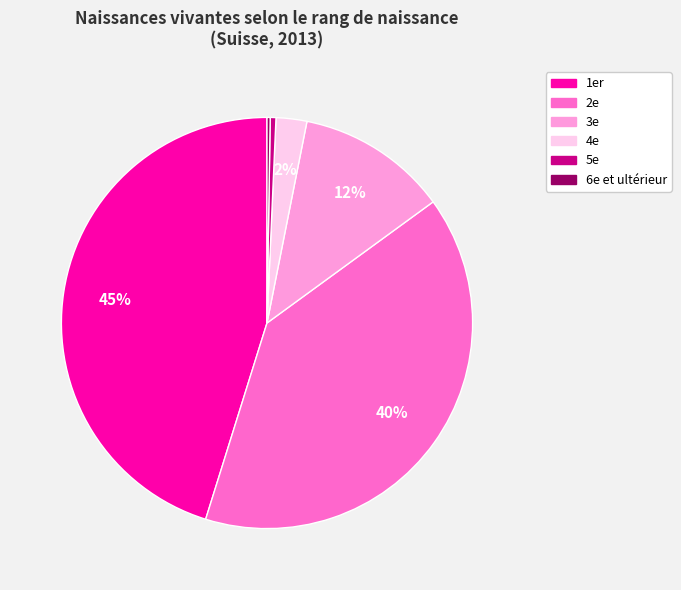

To the nearest percent, what is the average slice percentage?

17%